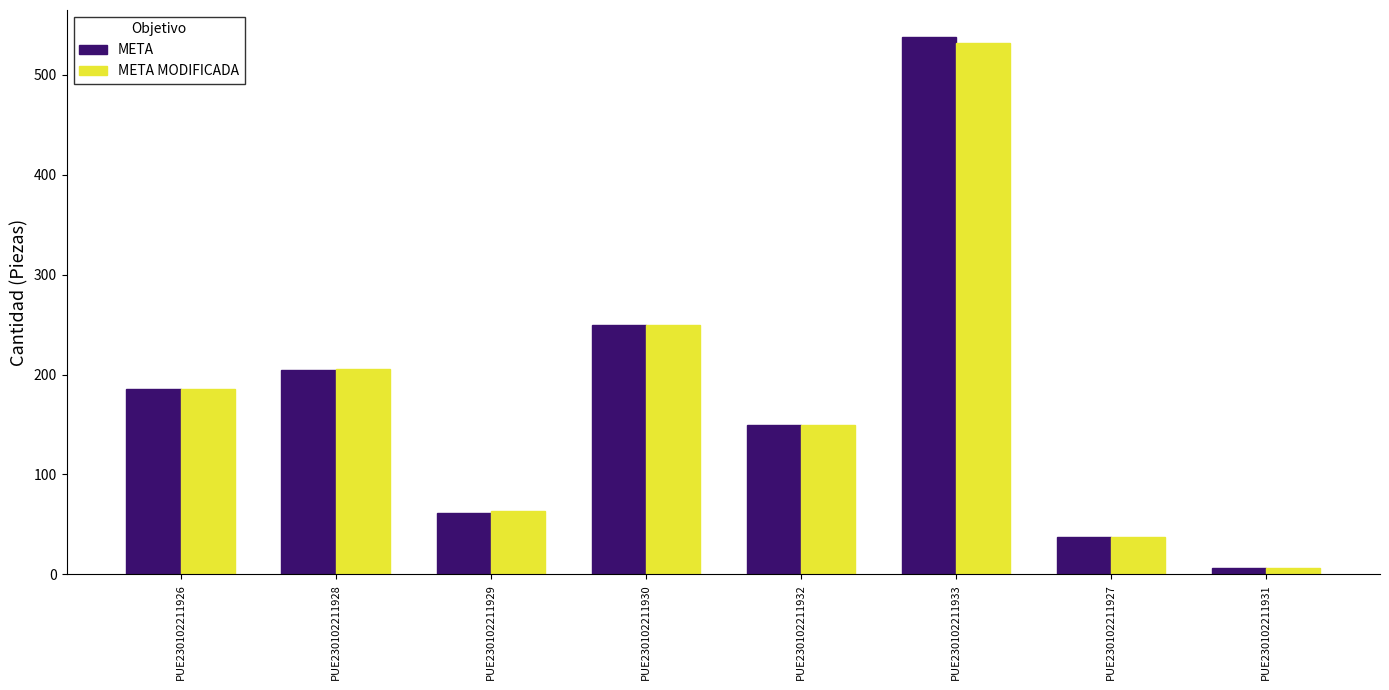

Reading left to right, list all the values displayed in this chart.

META: 186	205	61	250	150	538	37	6
META MODIFICADA: 186	206	63	250	150	532	37	6